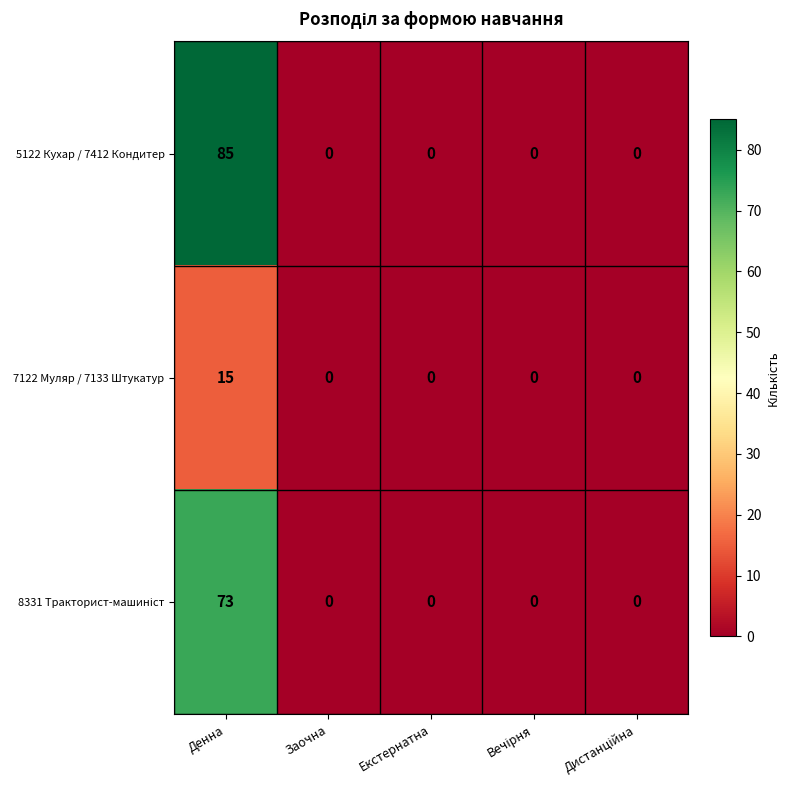

Which series has the largest total across all categories?

5122 Кухар / 7412 Кондитер